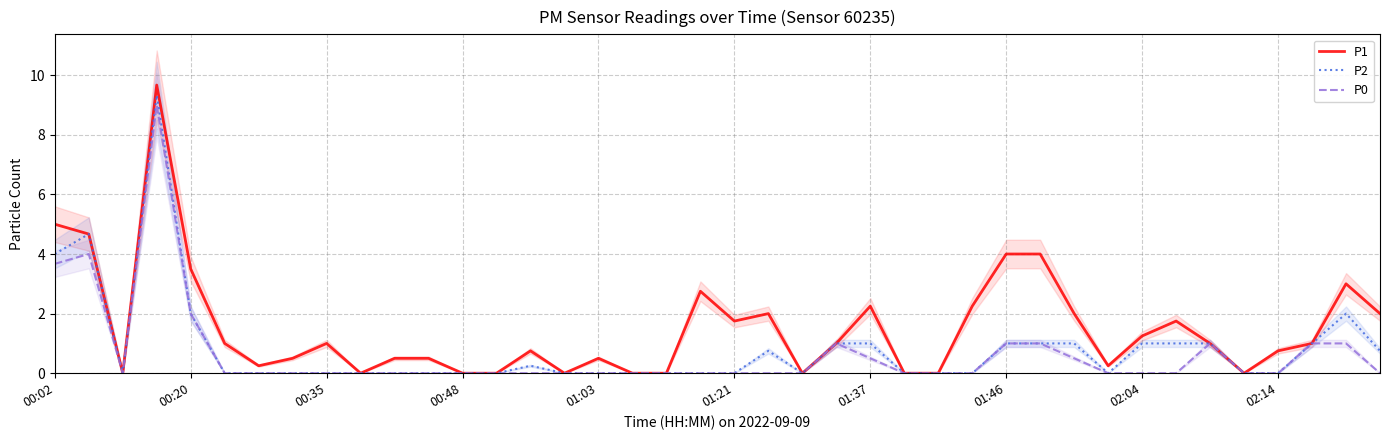

What are all the series names shown in the legend?

P1, P2, P0